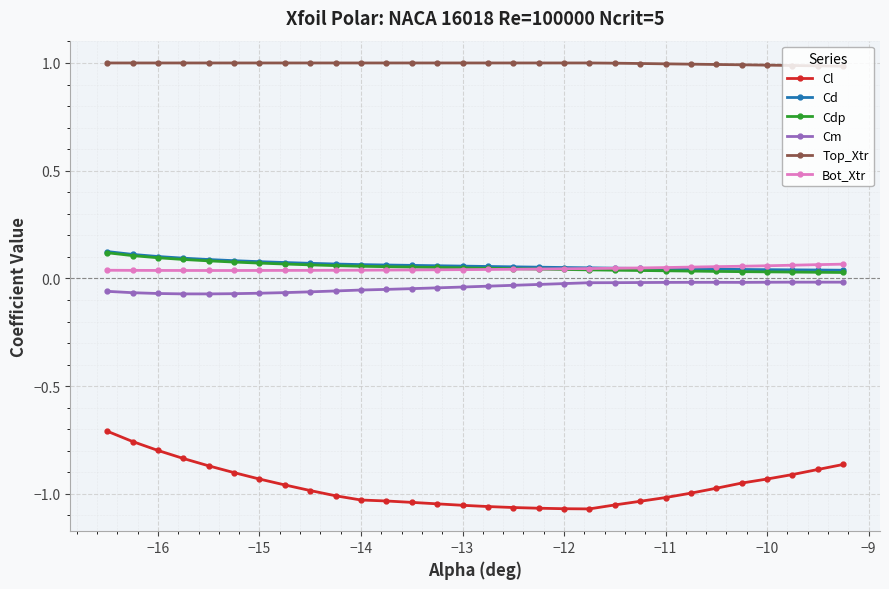

What is the maximum value shown in the chart?

1.0